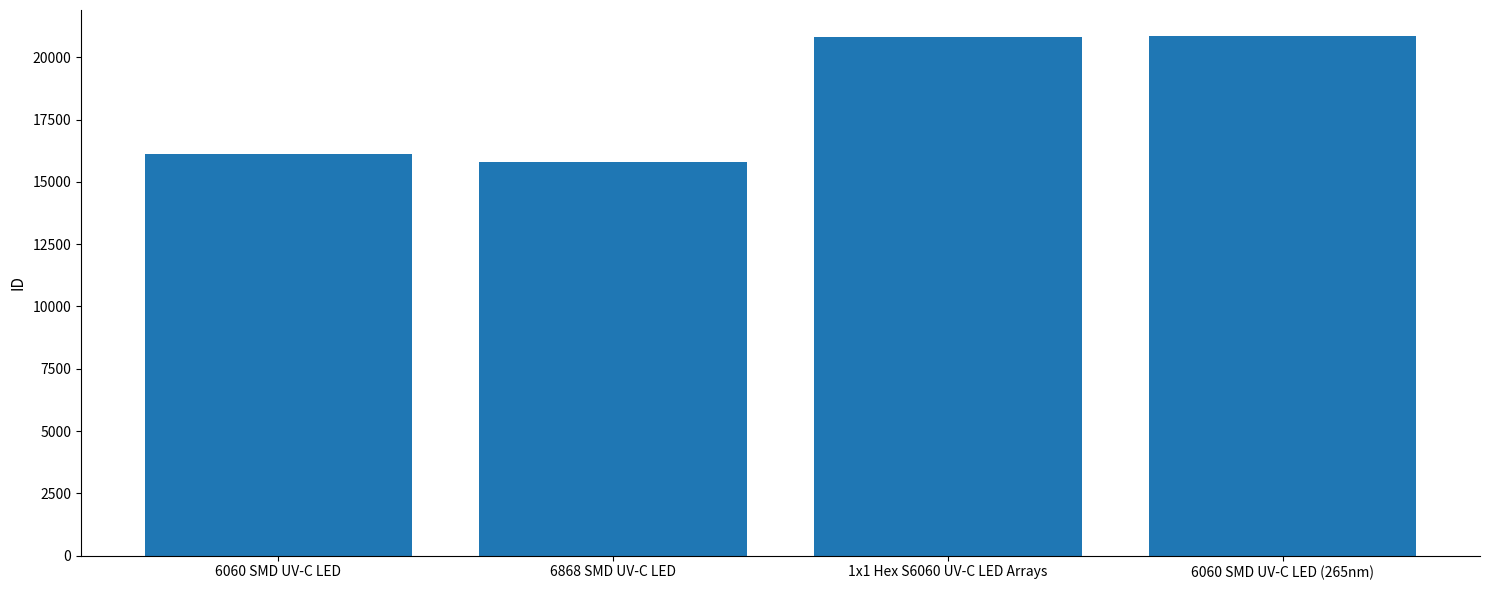

What is the approximate value at 1x1 Hex S6060 UV-C LED Arrays, to the nearest 100?

20800